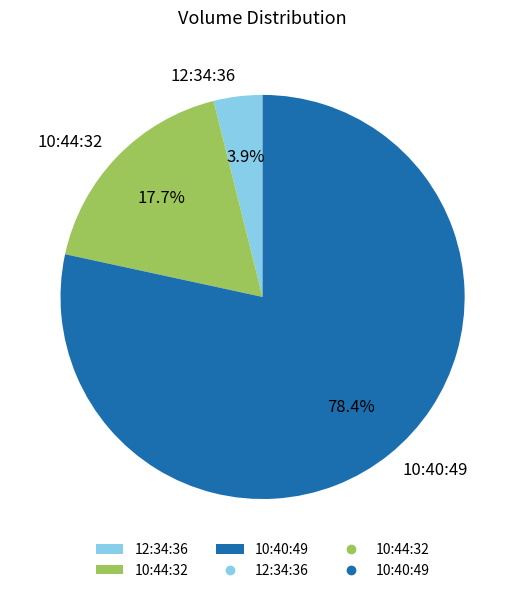

To the nearest percent, what percentage of the pie is 10:44:32?

18%